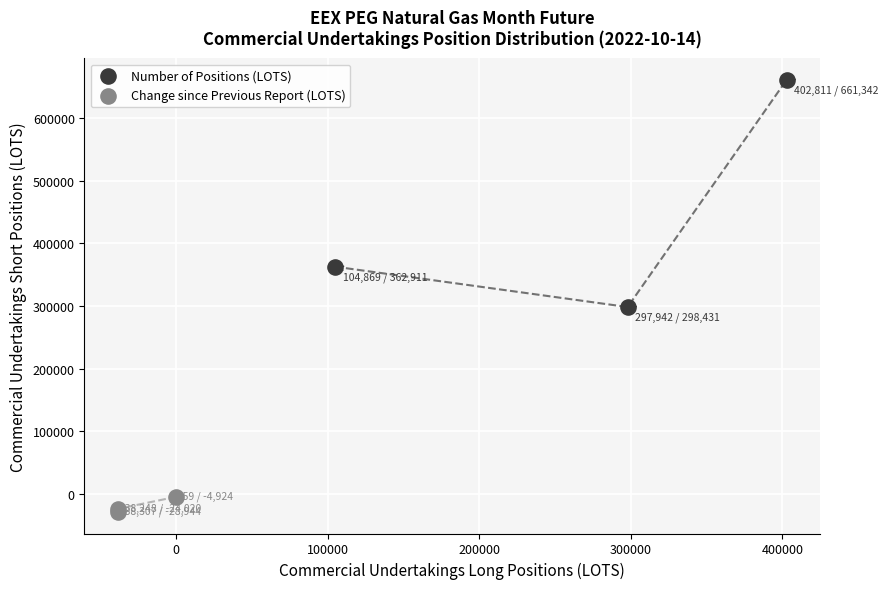

Which series contains the lowest Y value?

Change since Previous Report (LOTS)